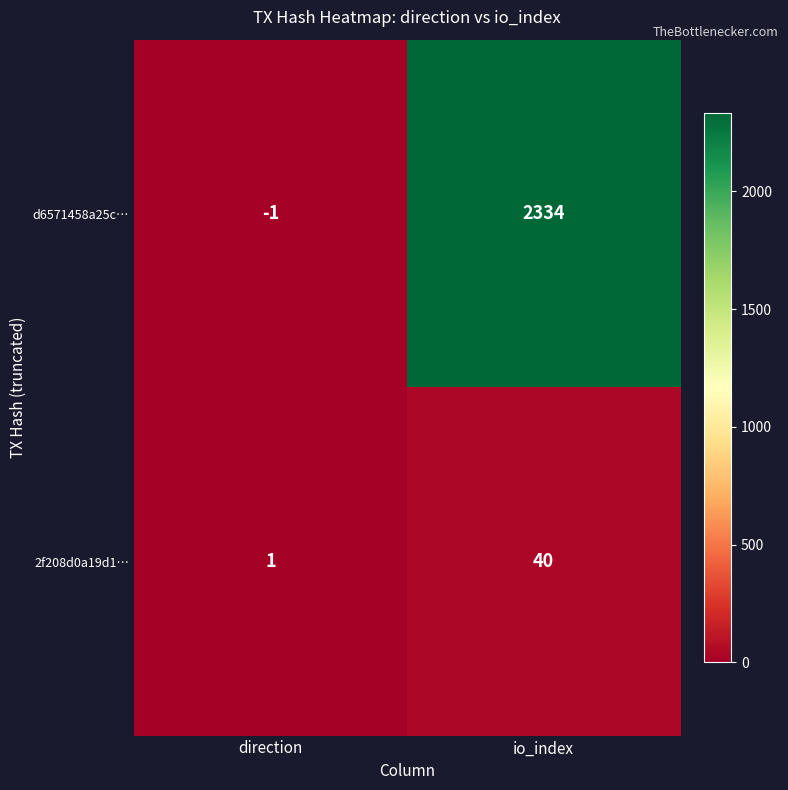

Which series has the largest range (max minus min)?

d6571458a25c…